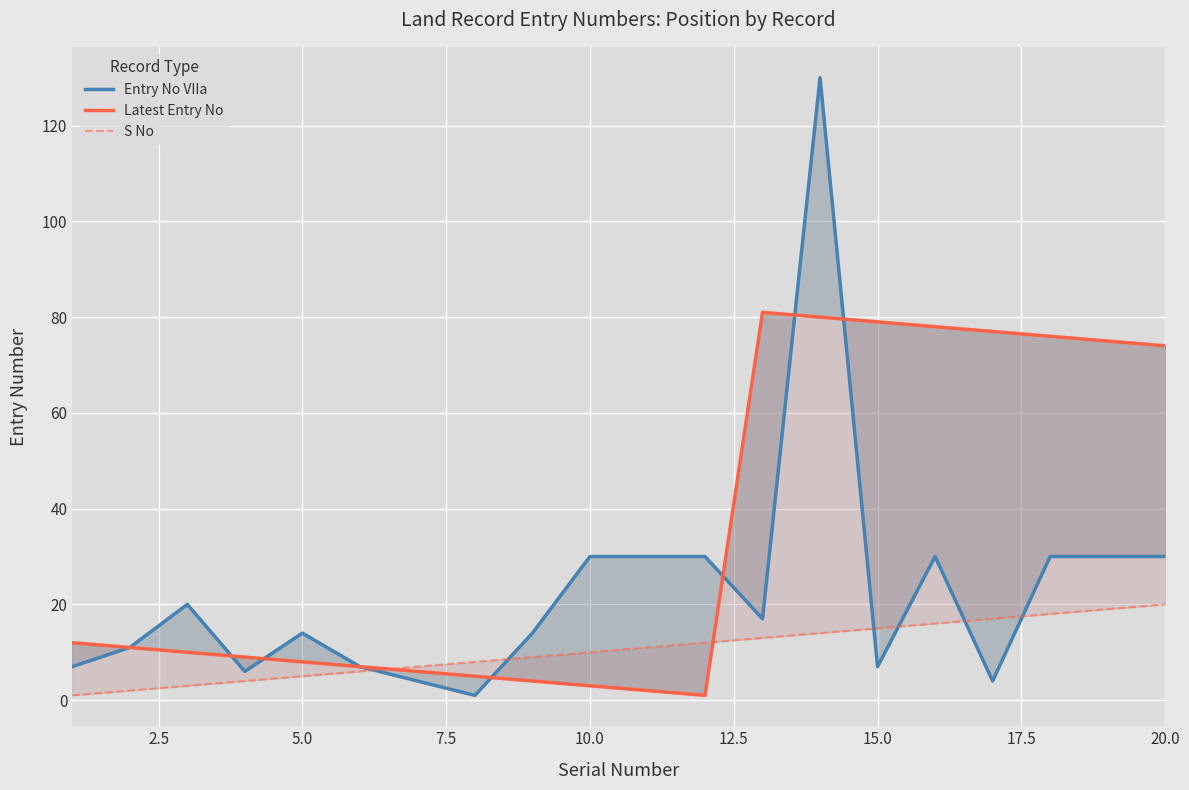

The S No series shows 8 at 15. True or false?

False